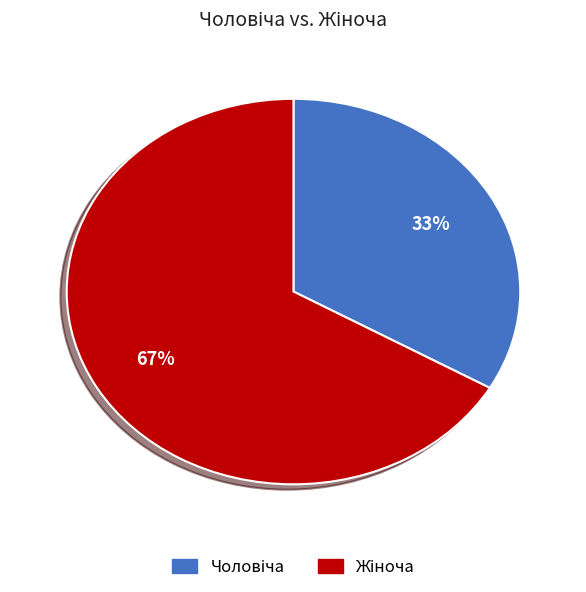

Is there a majority slice in this chart?

Yes